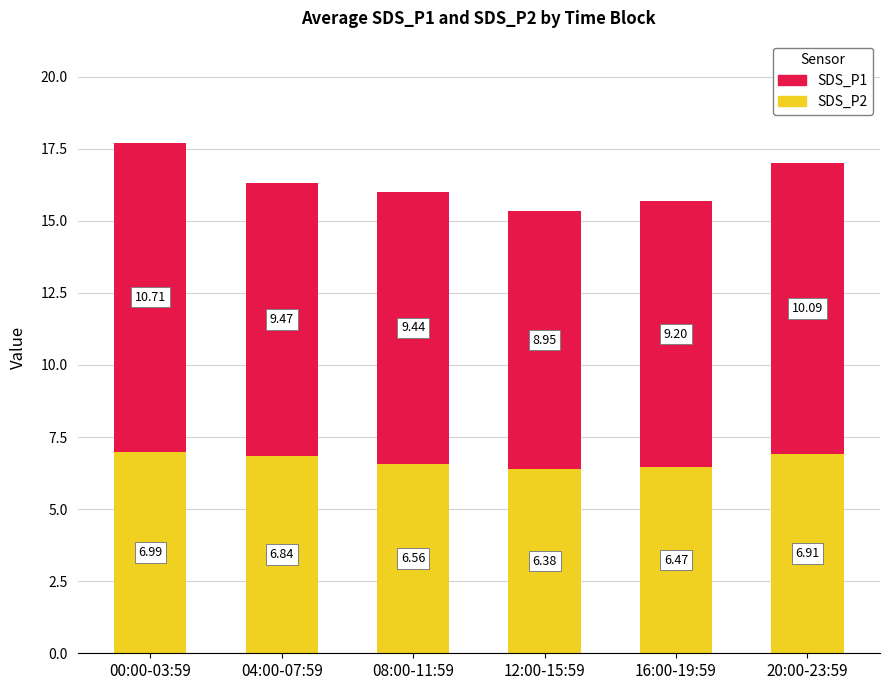

What is the average value of the SDS_P2 series?

6.7